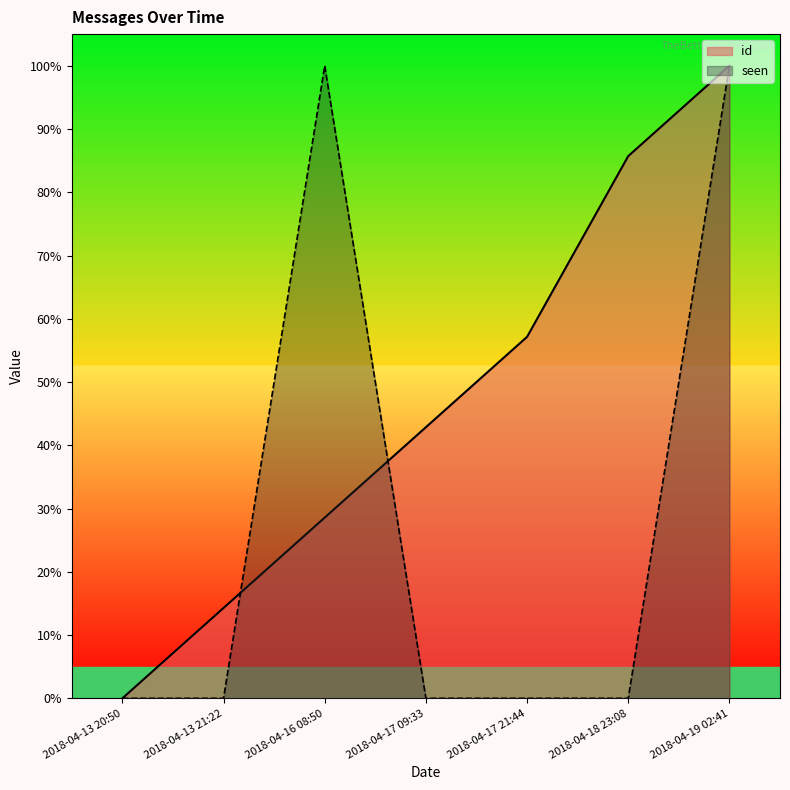

True or false: id has a value of 0.0 at 2018-04-13 20:50.

True